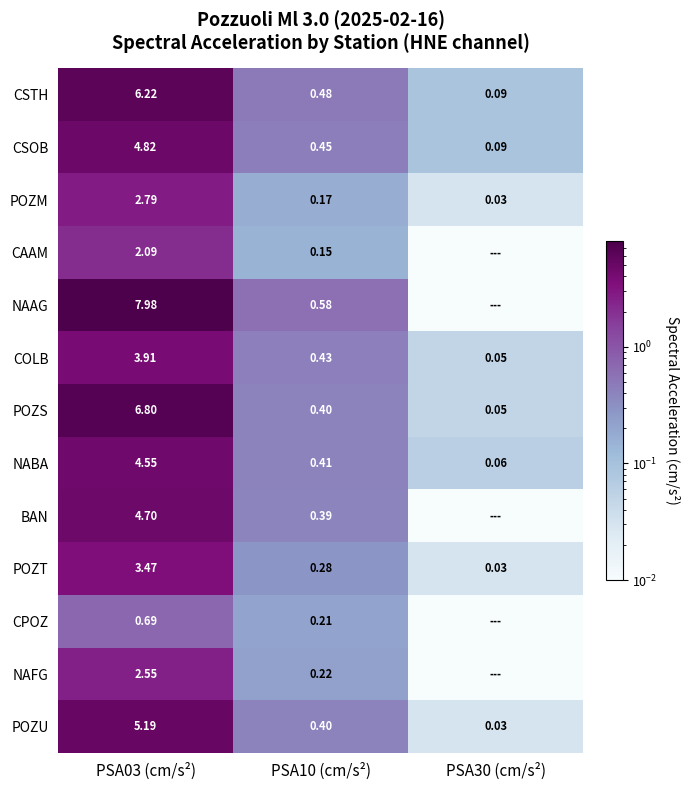

How many series are shown in this chart?

13